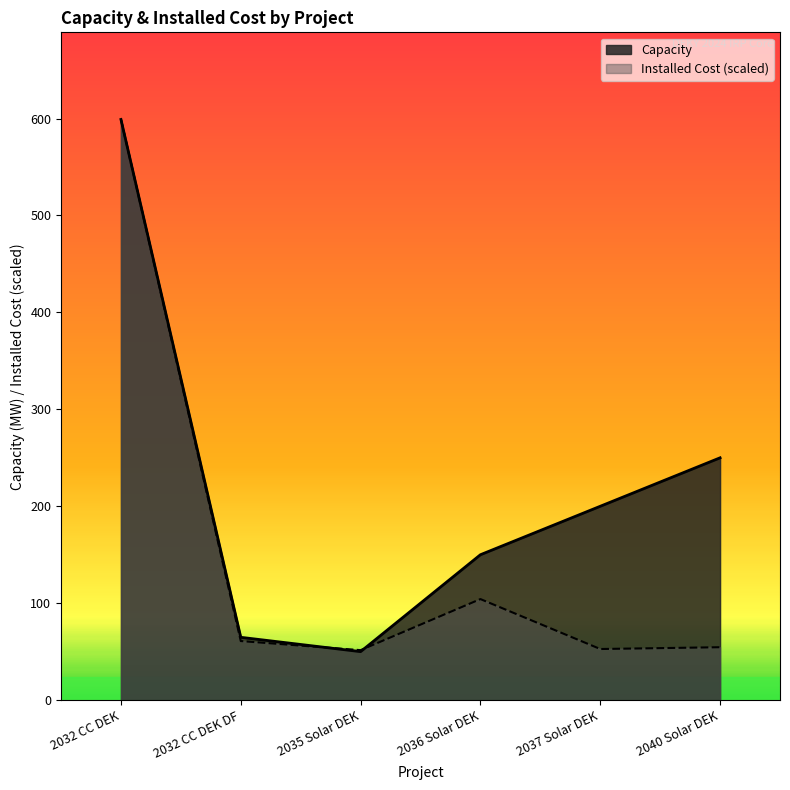

How many lines are shown in the chart?

2